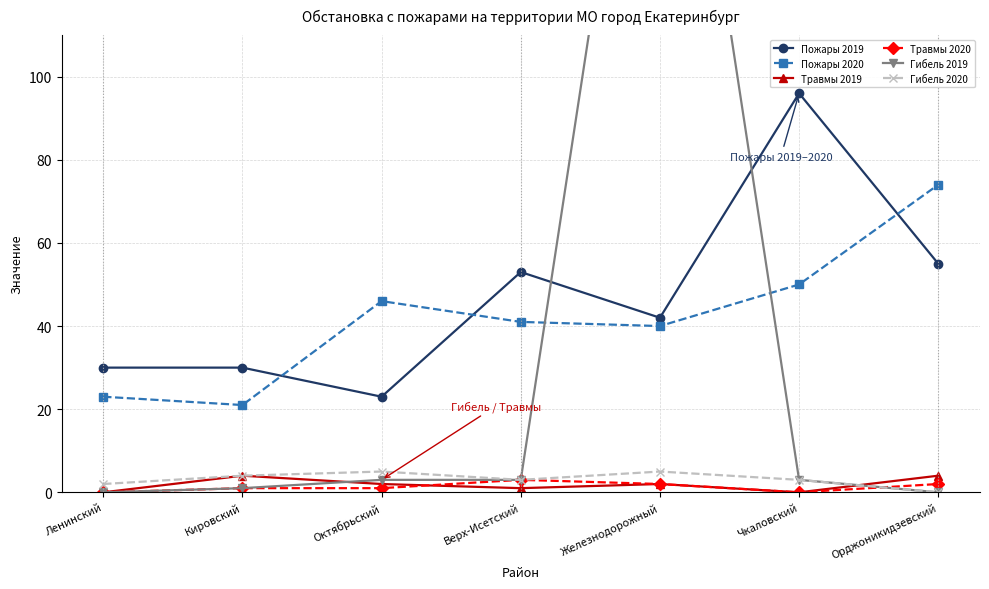

How many data points in Пожары 2020 are less than 41?

3